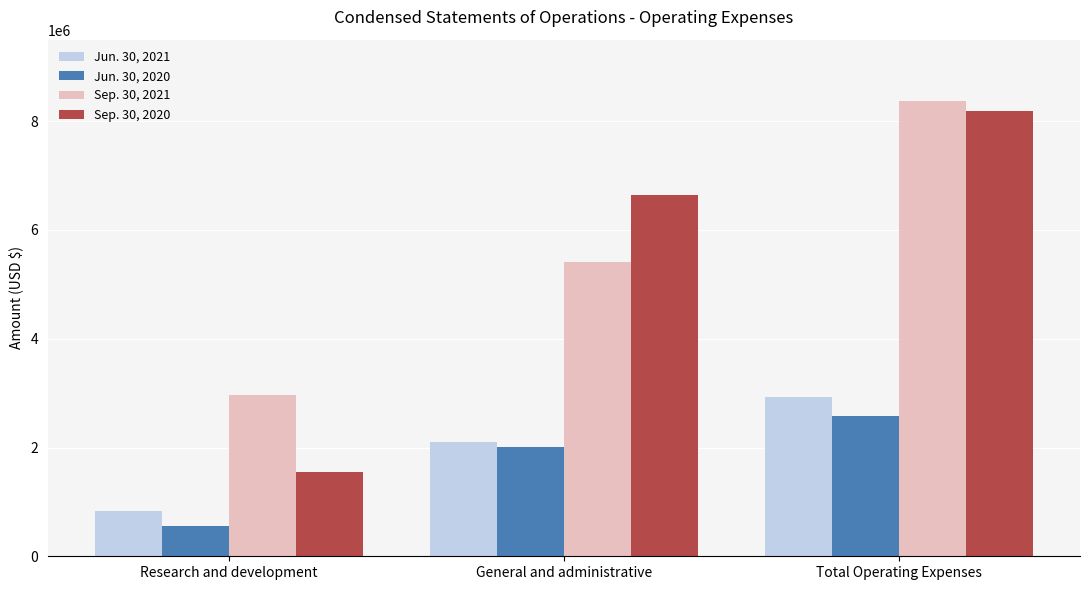

Reading left to right, transcribe all the data shown in this chart.

Jun. 30, 2021: 836716	2092662	2929378
Jun. 30, 2020: 563317	2013089	2576406
Sep. 30, 2021: 2974776	5404968	8379744
Sep. 30, 2020: 1556627	6635757	8192384